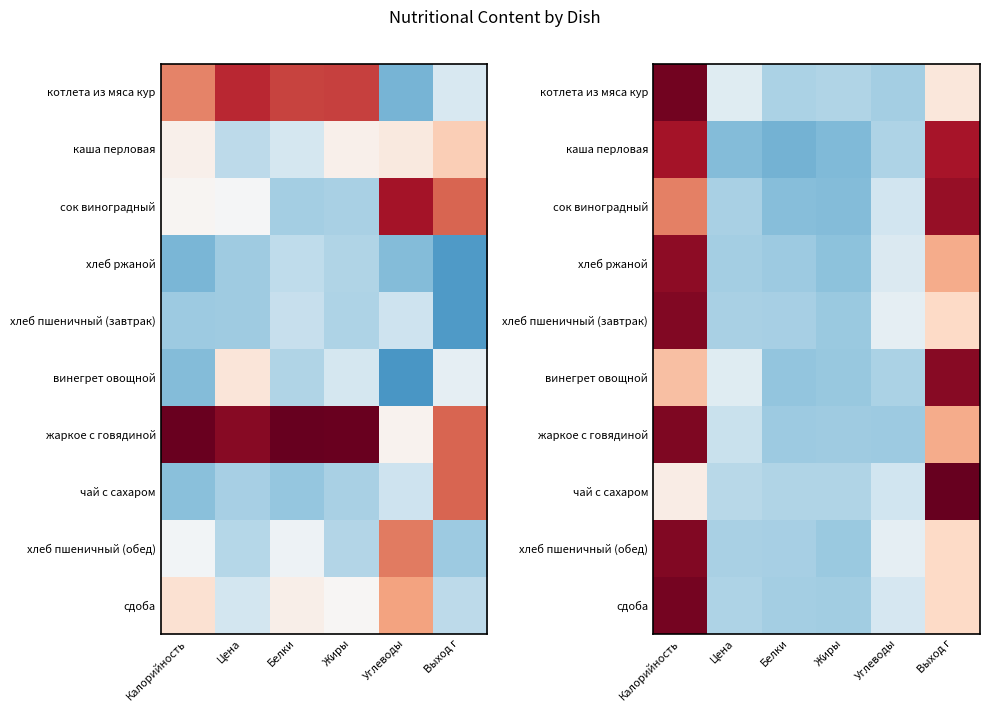

The сдоба series shows -0.3 at Белки. True or false?

True